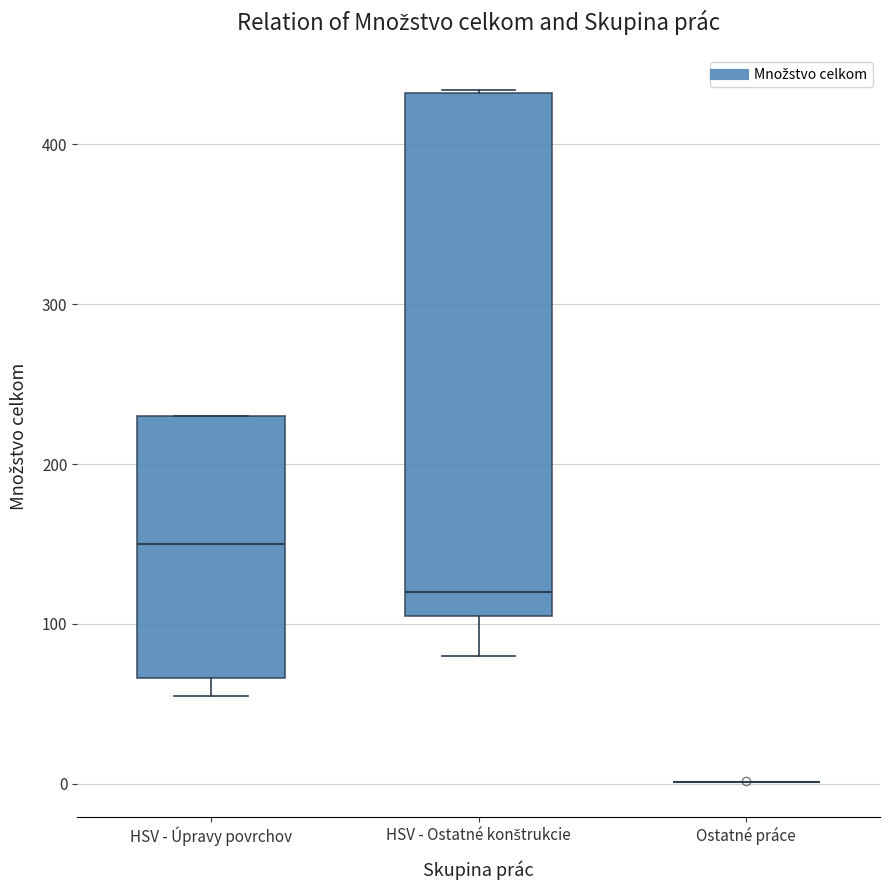

Where does the median line of the box for HSV - Ostatné konštrukcie sit on the y-axis? The values are not printed on the chart, so give them approximately, as read against the axis.

120